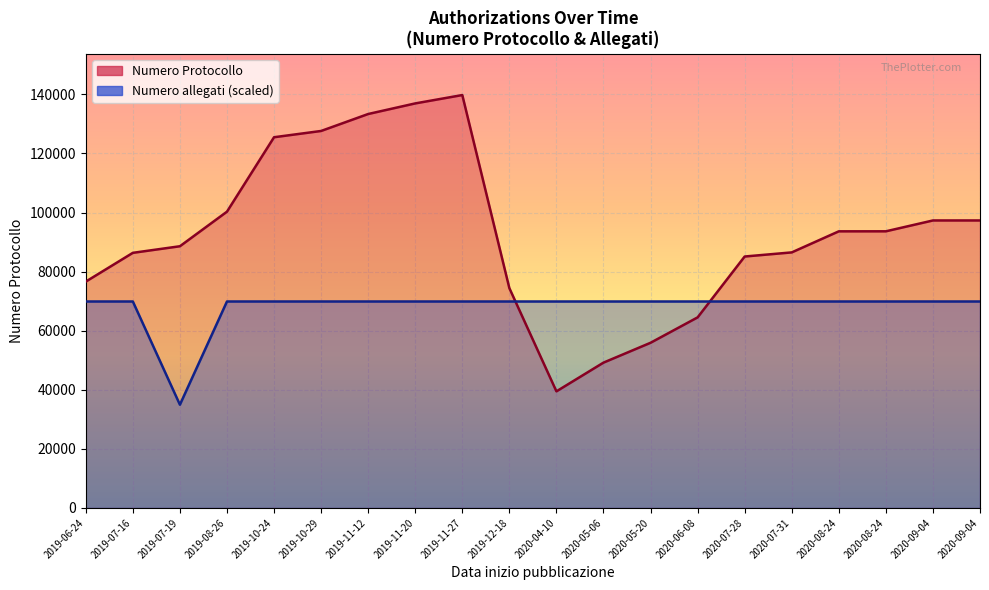

What is the difference between the maximum and minimum values in the Numero allegati (scaled) series?

34941.2